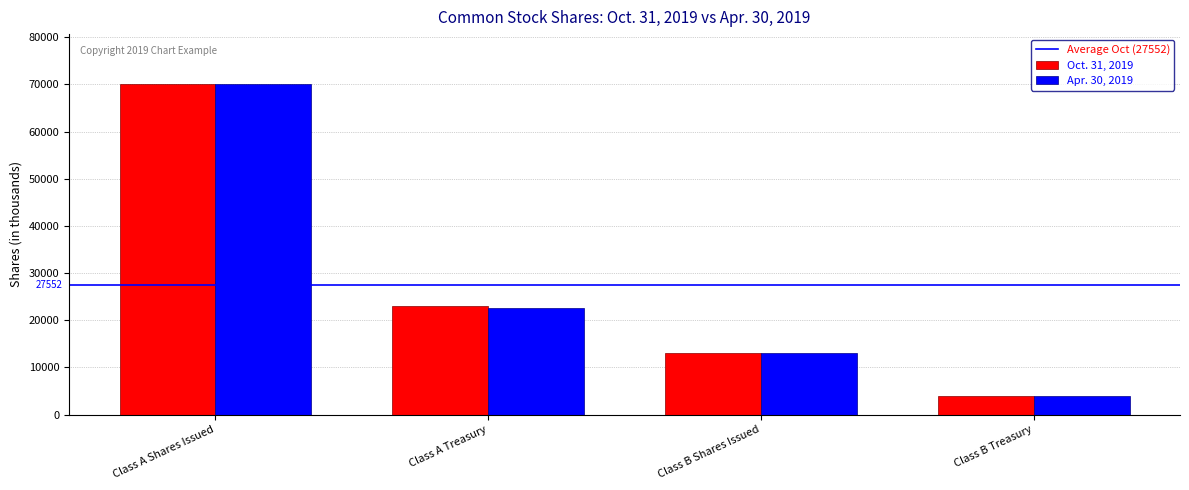

Reading left to right, list all the values displayed in this chart.

Oct. 31, 2019: Class A Shares Issued=70149	Class A Treasury=23107	Class B Shares Issued=13033	Class B Treasury=3918
Apr. 30, 2019: Class A Shares Issued=70127	Class A Treasury=22634	Class B Shares Issued=13055	Class B Treasury=3918